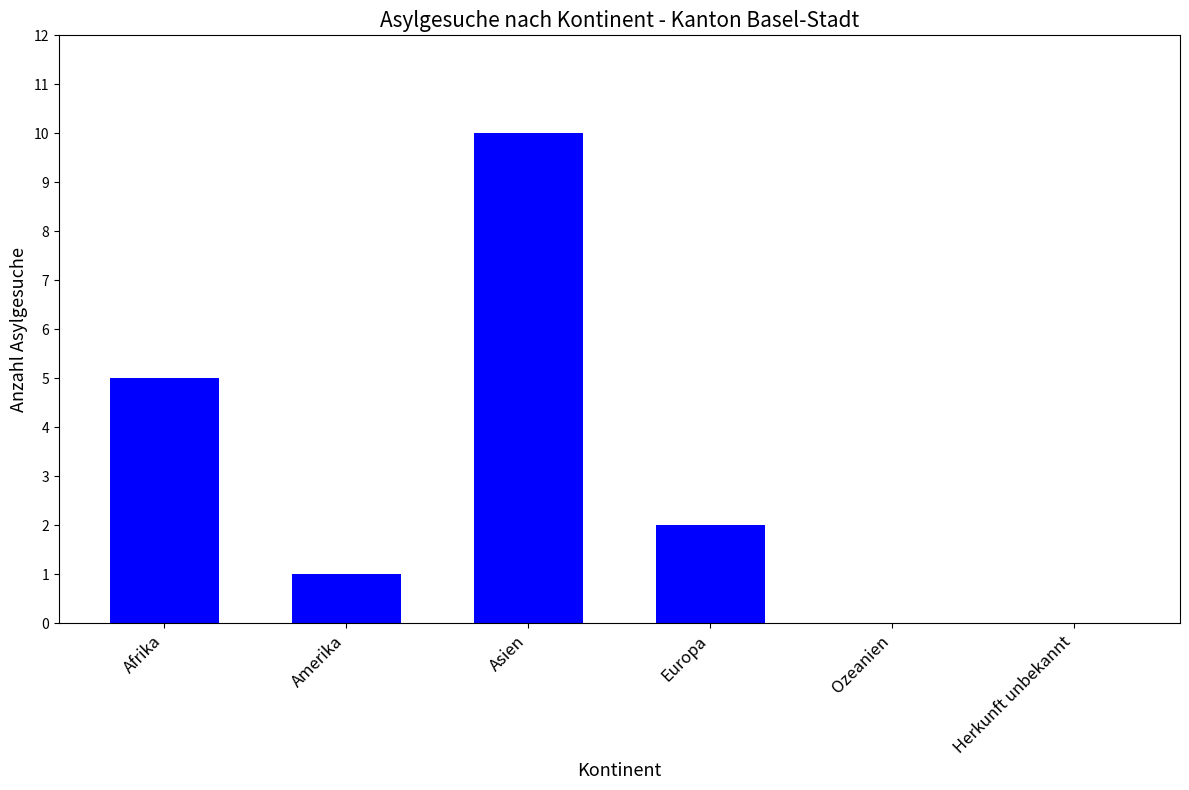

True or false: the data shows 5 at Afrika.

True